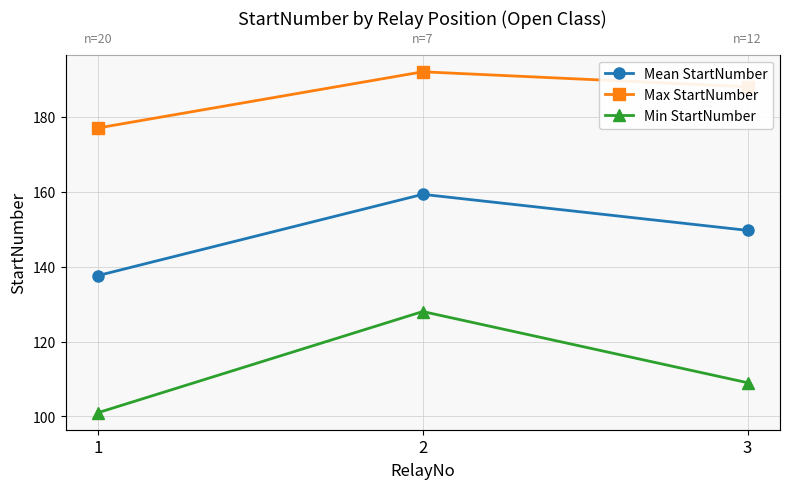

True or false: Min StartNumber has a value of 33.1 at 3.

False